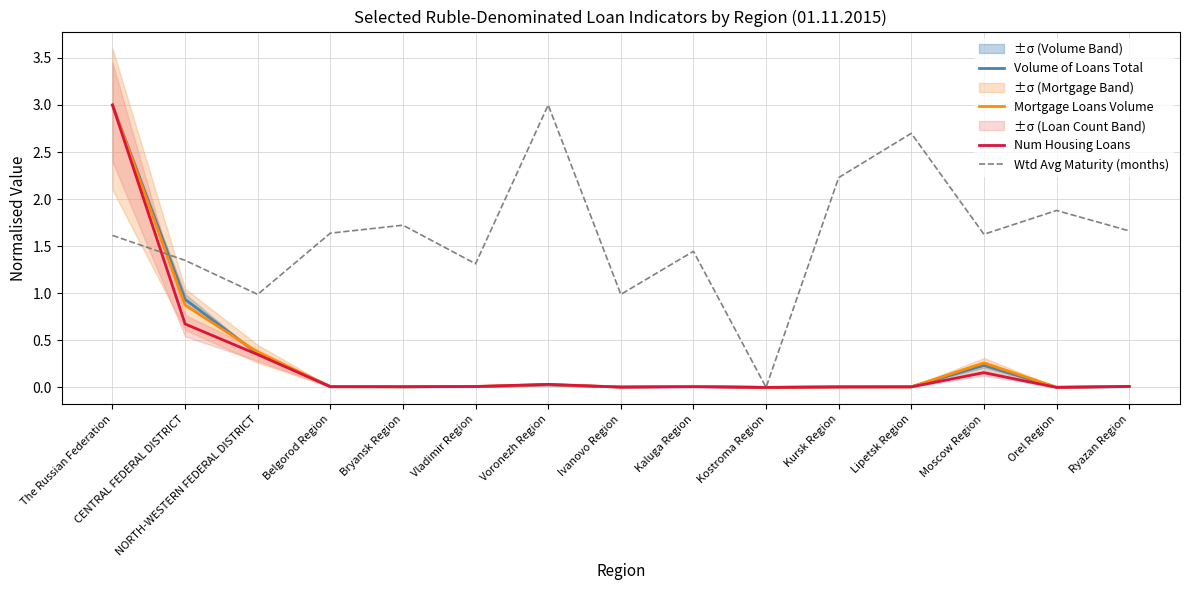

In Num Housing Loans, how many points are higher than both neighbors (excluding endpoints)?

3